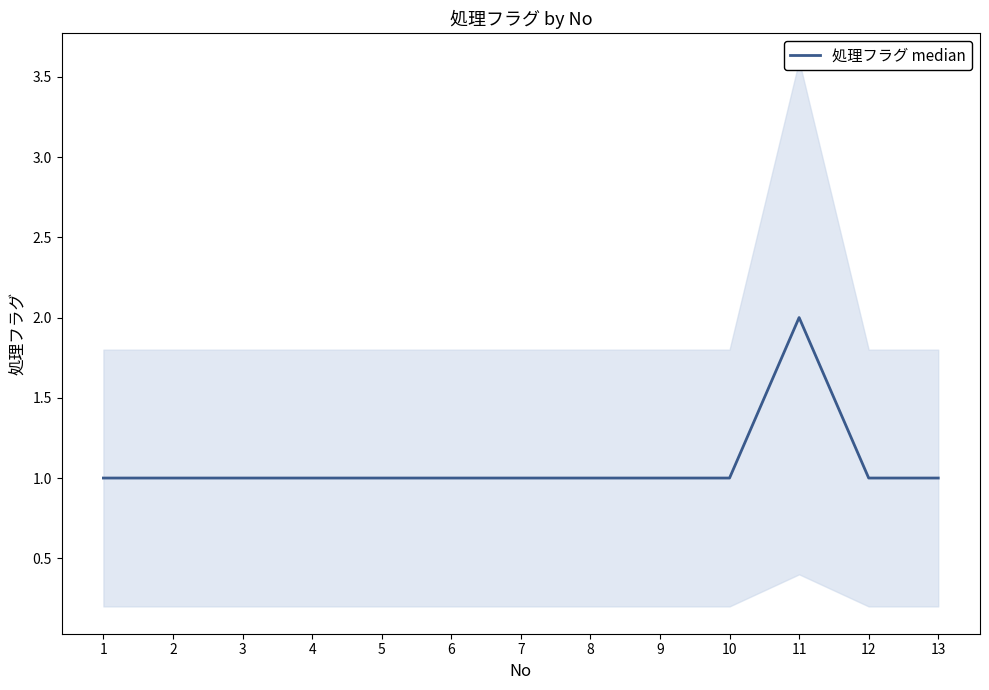

True or false: the data has more than 1 interior local peaks.

False